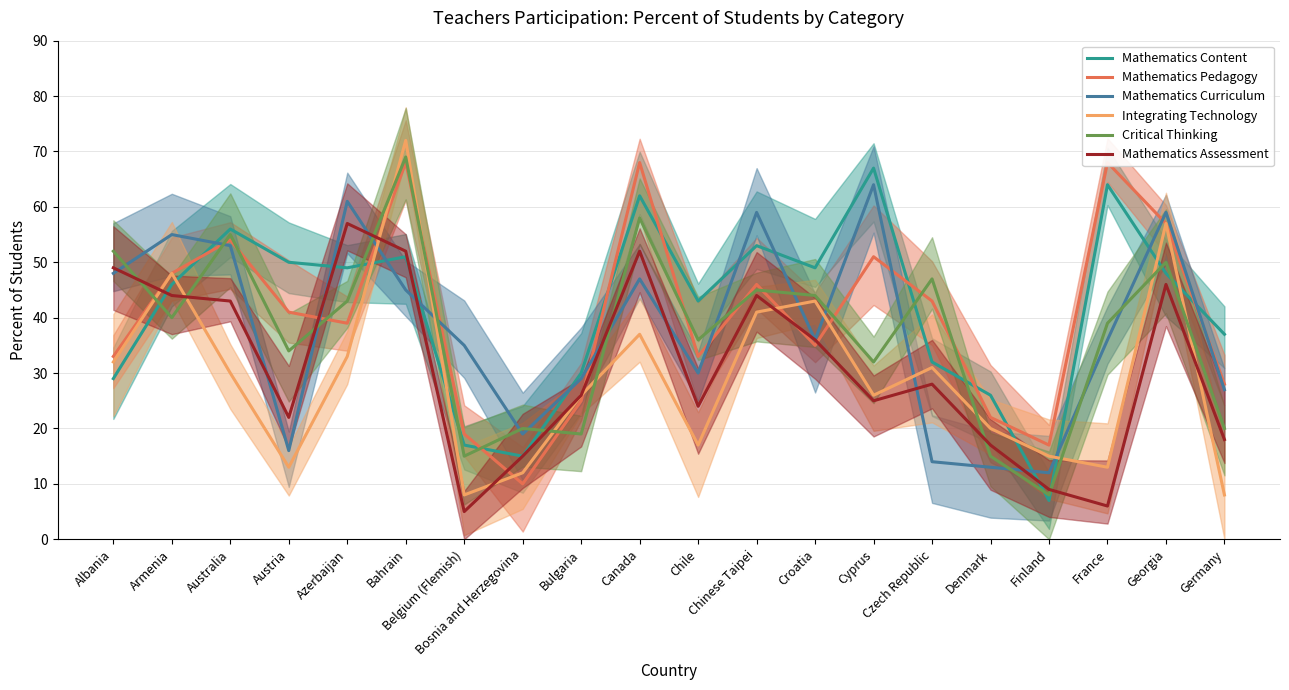

Reading left to right, what are all the values shown in this chart?

Mathematics Content: Albania=29	Armenia=46	Australia=56	Austria=50	Azerbaijan=49	Bahrain=51	Belgium (Flemish)=17	Bosnia and Herzegovina=15	Bulgaria=30	Canada=62	Chile=43	Chinese Taipei=53	Croatia=49	Cyprus=67	Czech Republic=32	Denmark=26	Finland=7	France=64	Georgia=48	Germany=37
Mathematics Pedagogy: Albania=33	Armenia=48	Australia=54	Austria=41	Azerbaijan=39	Bahrain=68	Belgium (Flemish)=19	Bosnia and Herzegovina=10	Bulgaria=25	Canada=68	Chile=33	Chinese Taipei=46	Croatia=35	Cyprus=51	Czech Republic=43	Denmark=22	Finland=17	France=68	Georgia=57	Germany=28
Mathematics Curriculum: Albania=48	Armenia=55	Australia=53	Austria=16	Azerbaijan=61	Bahrain=45	Belgium (Flemish)=35	Bosnia and Herzegovina=19	Bulgaria=29	Canada=47	Chile=30	Chinese Taipei=59	Croatia=36	Cyprus=64	Czech Republic=14	Denmark=13	Finland=12	France=36	Georgia=59	Germany=27
Integrating Technology: Albania=32	Armenia=48	Australia=30	Austria=13	Azerbaijan=33	Bahrain=72	Belgium (Flemish)=8	Bosnia and Herzegovina=12	Bulgaria=26	Canada=37	Chile=17	Chinese Taipei=41	Croatia=43	Cyprus=26	Czech Republic=31	Denmark=20	Finland=15	France=13	Georgia=57	Germany=8
Critical Thinking: Albania=52	Armenia=40	Australia=55	Austria=34	Azerbaijan=43	Bahrain=69	Belgium (Flemish)=15	Bosnia and Herzegovina=20	Bulgaria=19	Canada=58	Chile=36	Chinese Taipei=45	Croatia=44	Cyprus=32	Czech Republic=47	Denmark=15	Finland=8	France=39	Georgia=50	Germany=20
Mathematics Assessment: Albania=49	Armenia=44	Australia=43	Austria=22	Azerbaijan=57	Bahrain=52	Belgium (Flemish)=5	Bosnia and Herzegovina=15	Bulgaria=26	Canada=52	Chile=24	Chinese Taipei=44	Croatia=36	Cyprus=25	Czech Republic=28	Denmark=17	Finland=9	France=6	Georgia=46	Germany=18